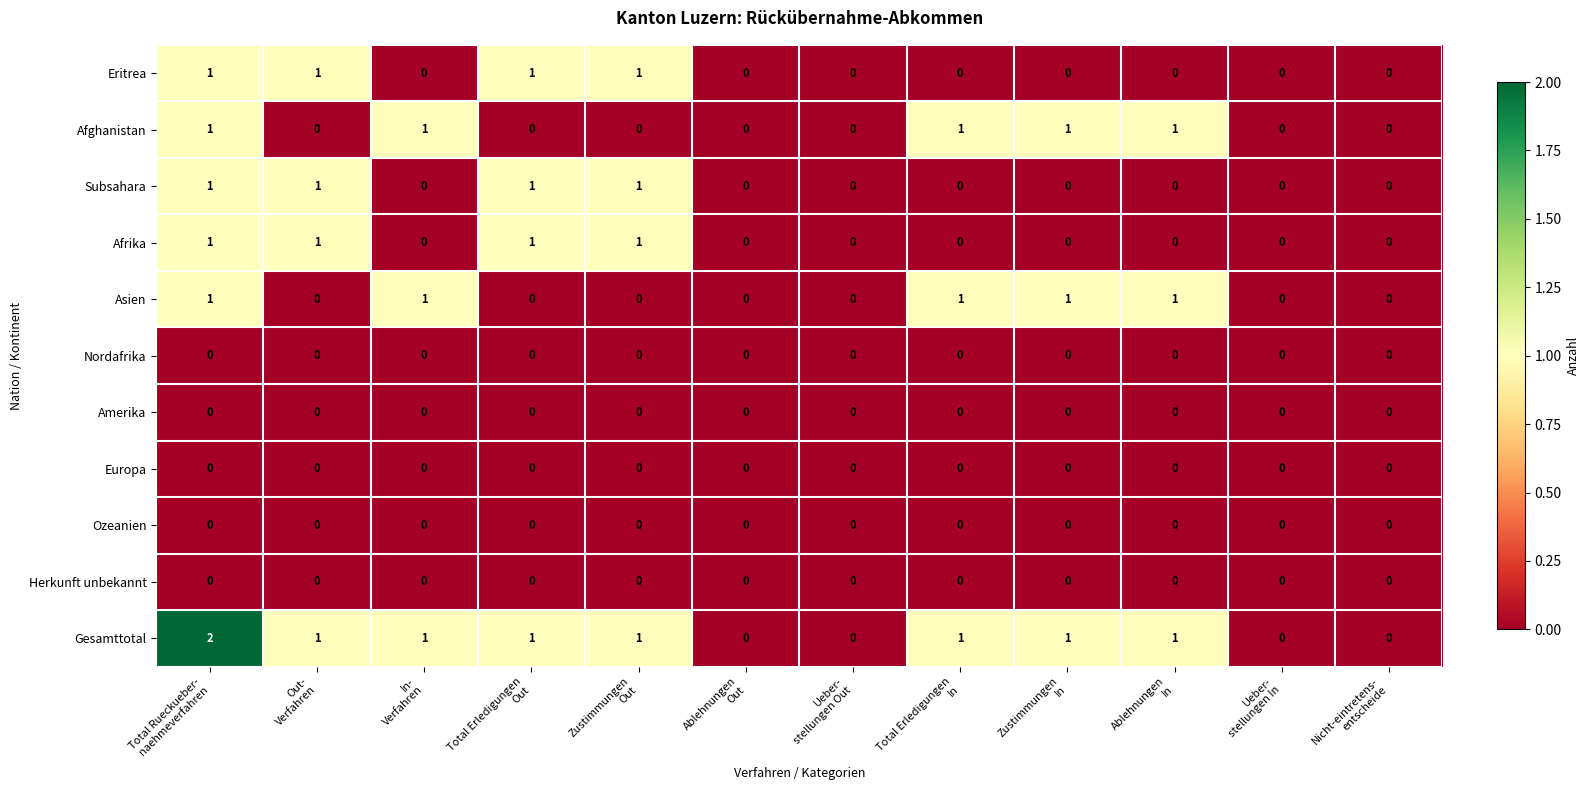

What is the sum of all Asien values?

5